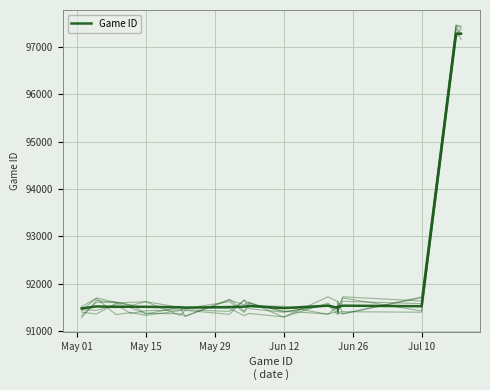

At which label does the data first exceed 91516?

May 15